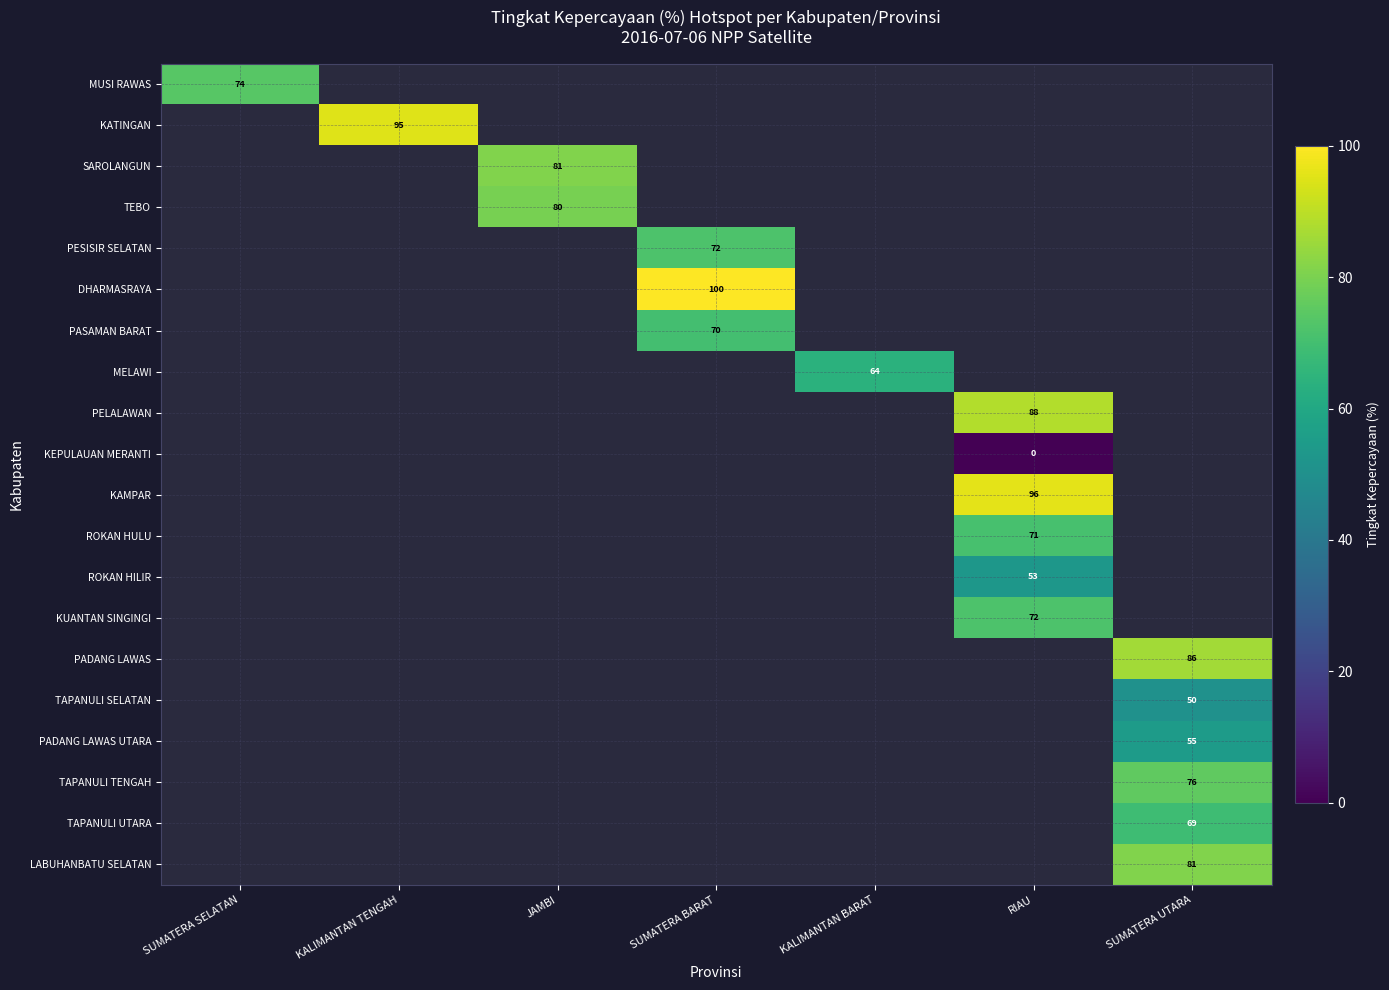

The value of KUANTAN SINGINGI at RIAU is 34. True or false?

False